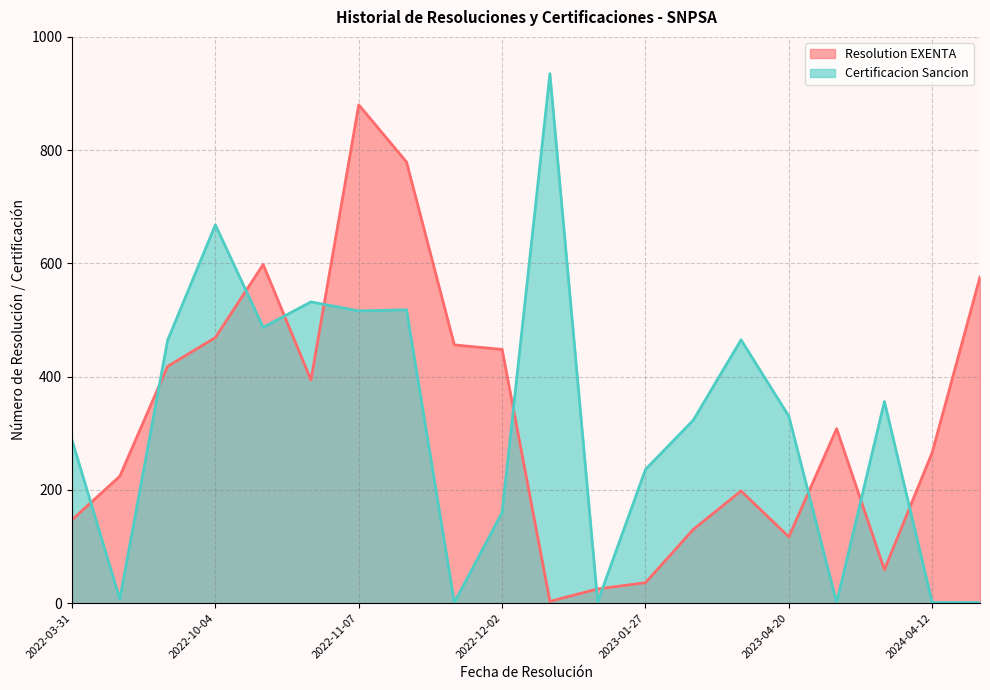

What is the difference between the maximum and minimum values in the Resolution EXENTA series?

877